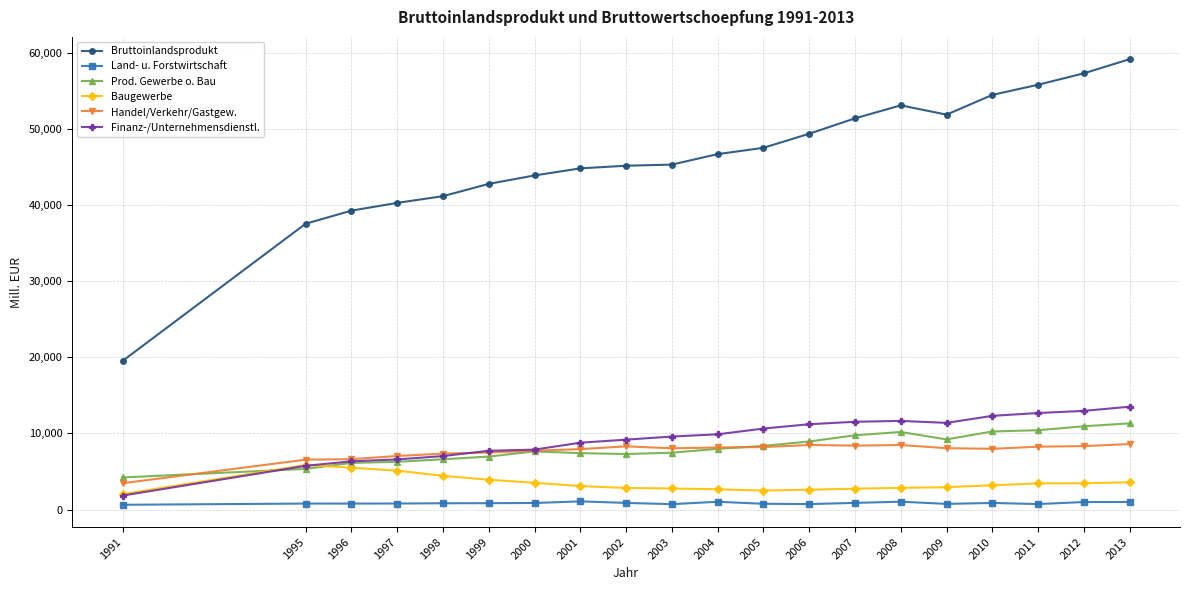

What is the value of the Land- u. Forstwirtschaft point at the 18th from the left?

725.0